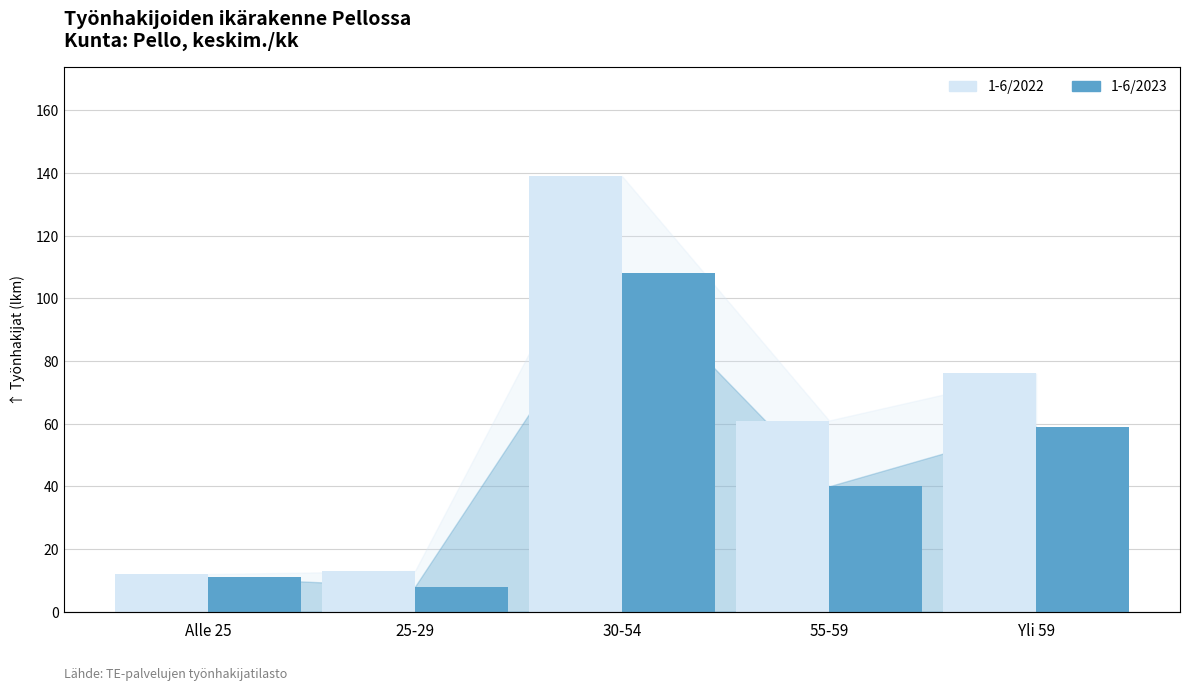

Read the 1-6/2022 (Kaikki) value at 55-59.

61